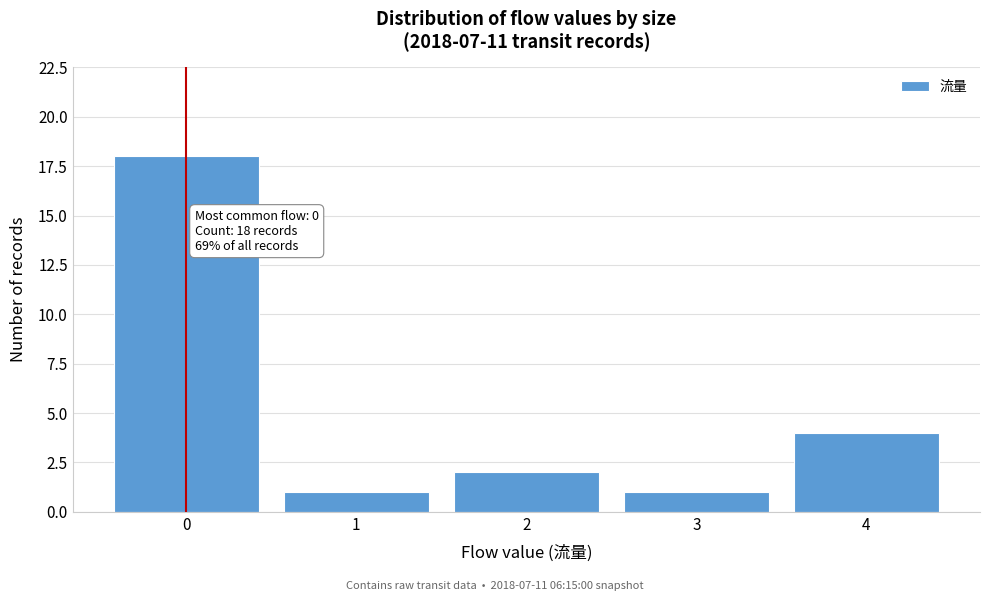

Reading left to right, what are all the values shown in this chart?

18	1	2	1	4